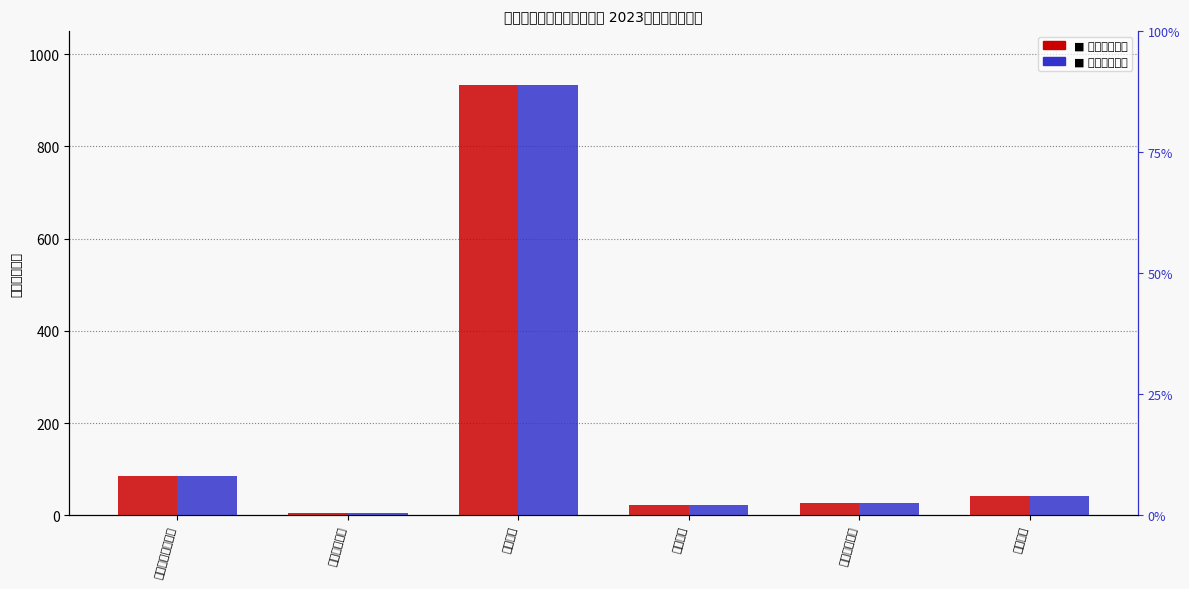

What is the greatest value displayed?

933.6